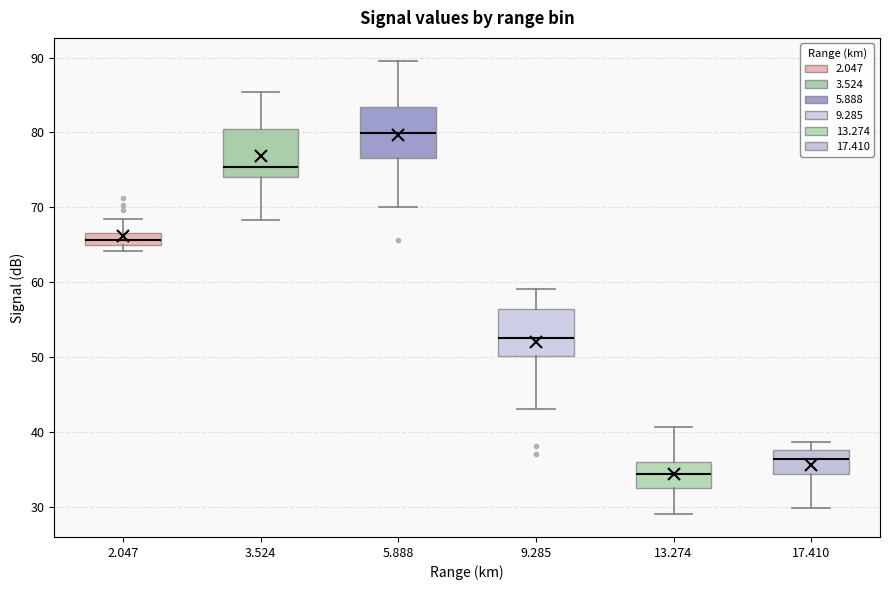

Reading left to right, read every box against the y-axis: the position of its median line, the range the box covers, and the ends of its whiskers. The values are not printed on the chart, so give them approximately, as read against the axis.

2.047: median 66, box 65 to 67, whiskers 64 to 68
3.524: median 75, box 74 to 80, whiskers 68 to 85
5.888: median 80, box 77 to 83, whiskers 70 to 90
9.285: median 53, box 50 to 56, whiskers 43 to 59
13.274: median 34, box 33 to 36, whiskers 29 to 41
17.410: median 36, box 34 to 38, whiskers 30 to 39